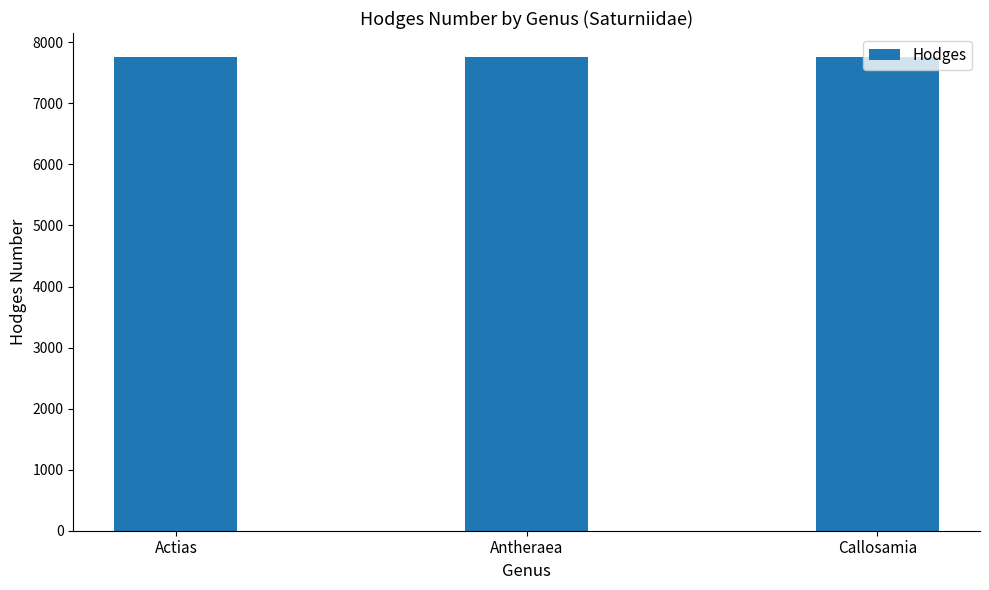

True or false: the data shows 4425 at Antheraea.

False